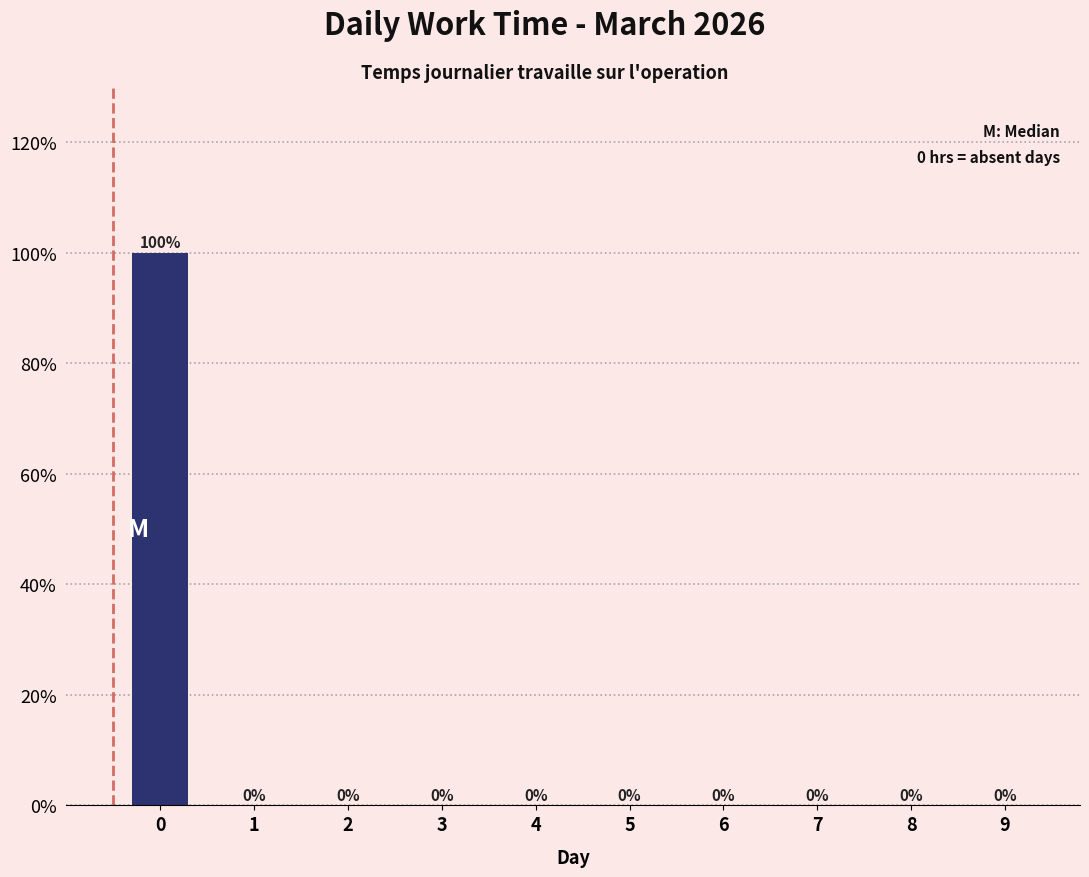

Reading left to right, list all the values displayed in this chart.

0=100	1=0	2=0	3=0	4=0	5=0	6=0	7=0	8=0	9=0